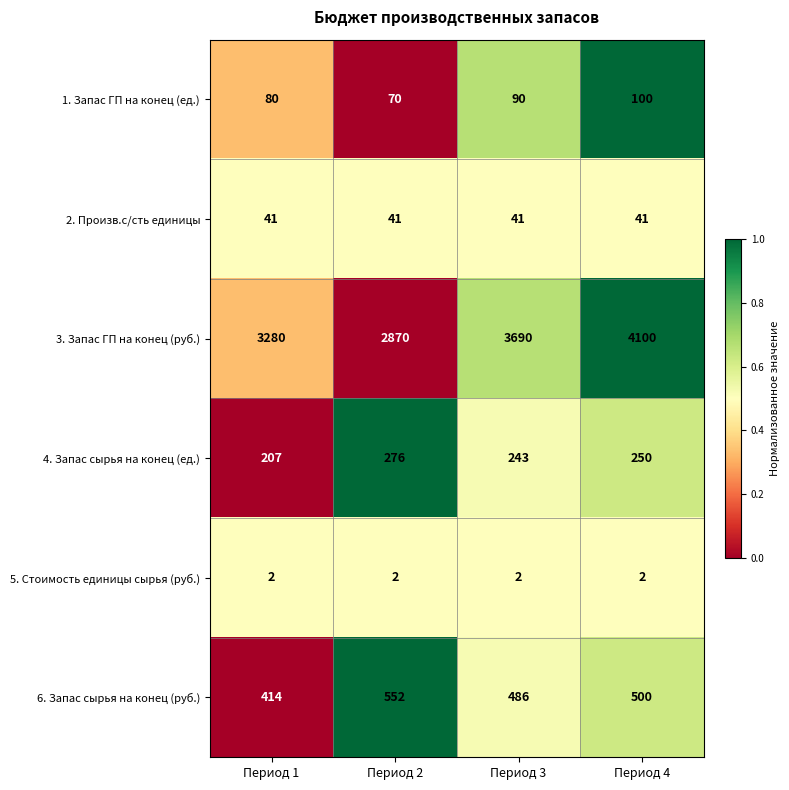

At which category is the sum across all series the highest?

Период 4